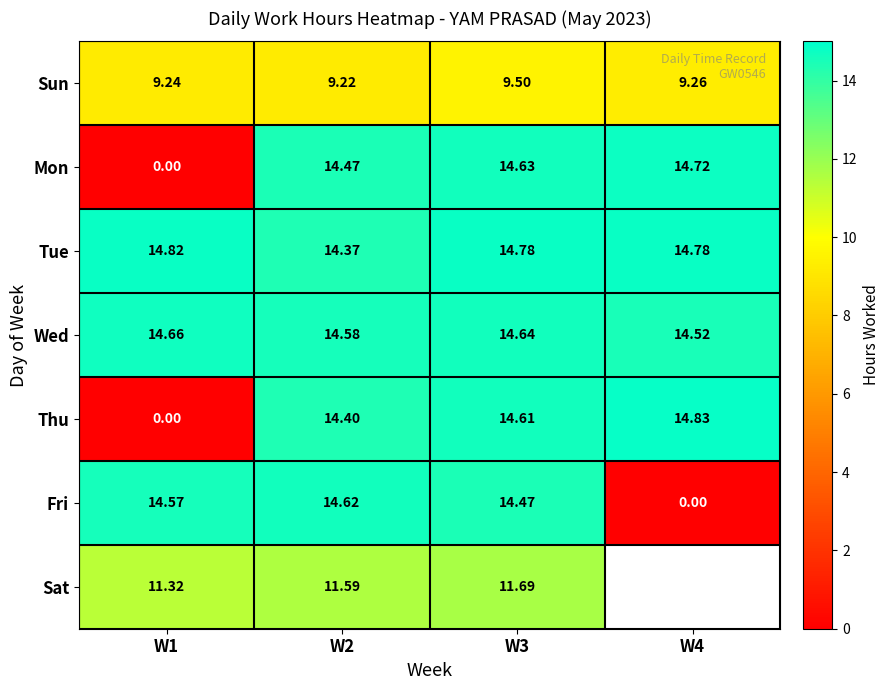

Is the value of Fri at W2 greater than the value of Tue at W3?

No